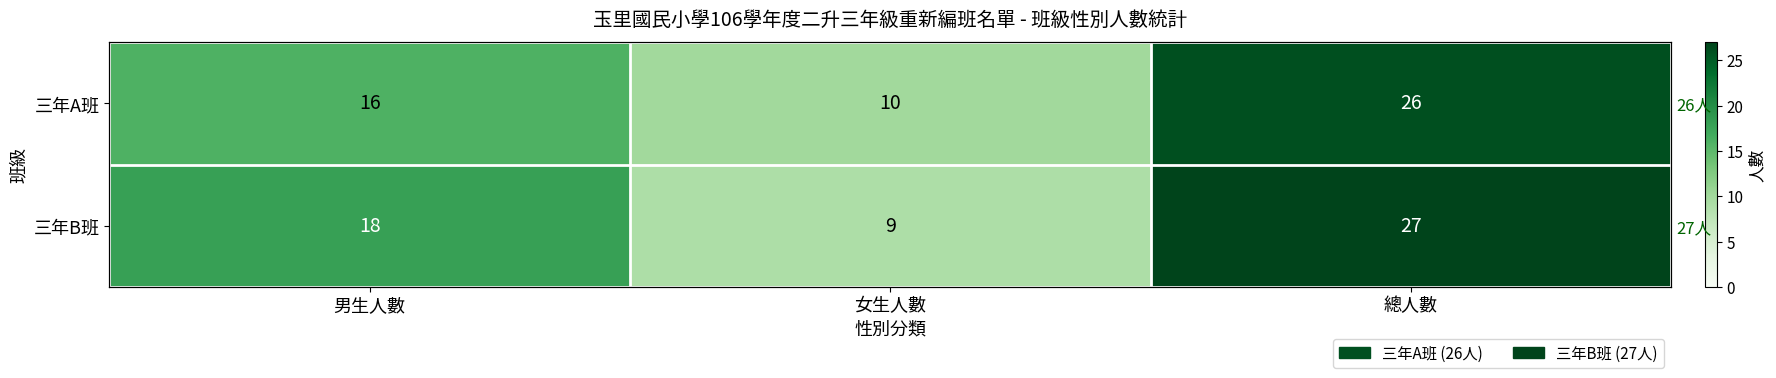

Rank the categories by 三年B班 value from lowest to highest.

女生人數, 男生人數, 總人數